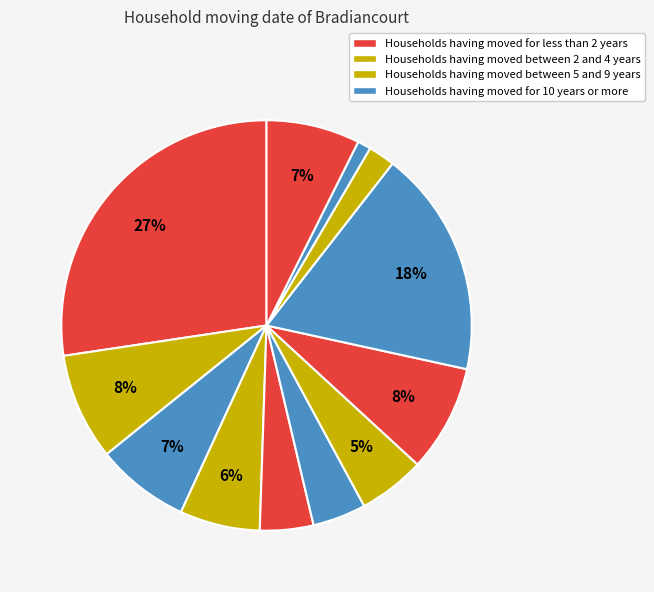

Count the number of slices in the pie.

12